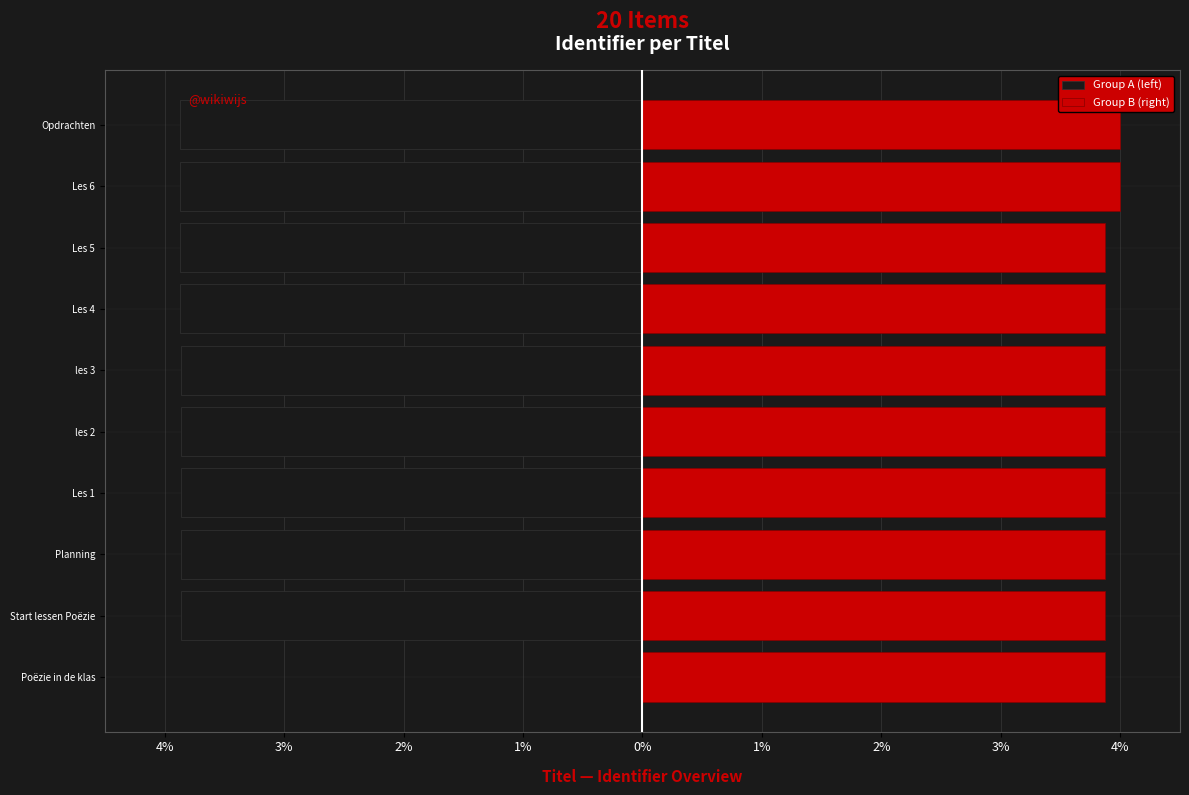

The Group A (left) series shows -1.9 at les 2. True or false?

False